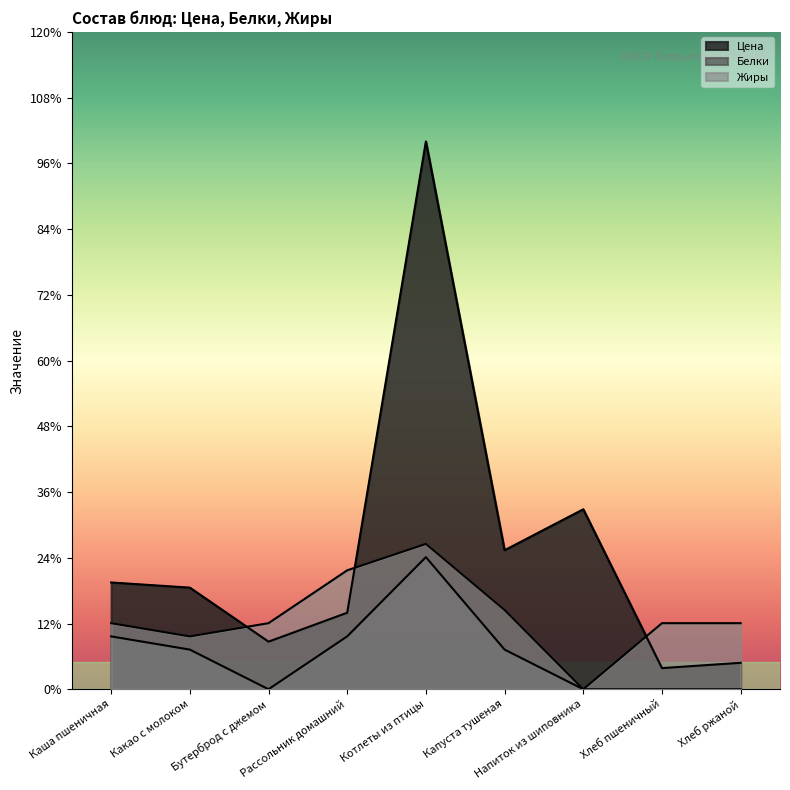

True or false: Жиры has a value of 2.0 at Бутерброд с джемом.

False